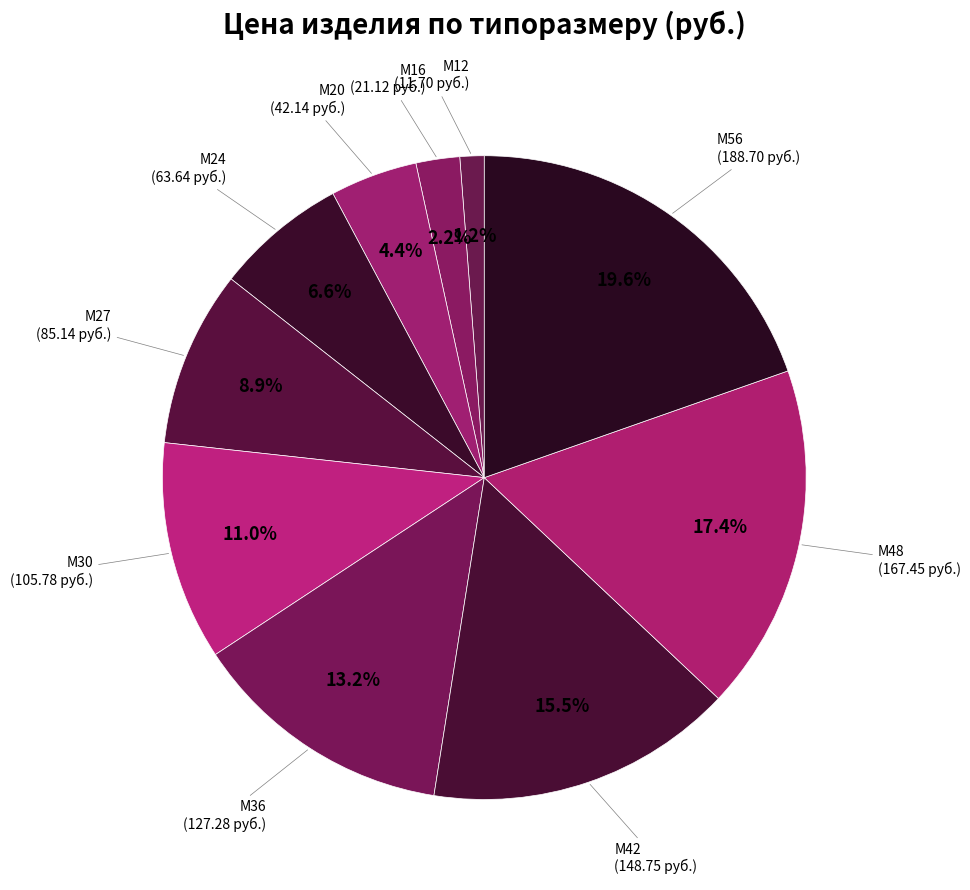

Which category has the biggest portion of the pie?

М56